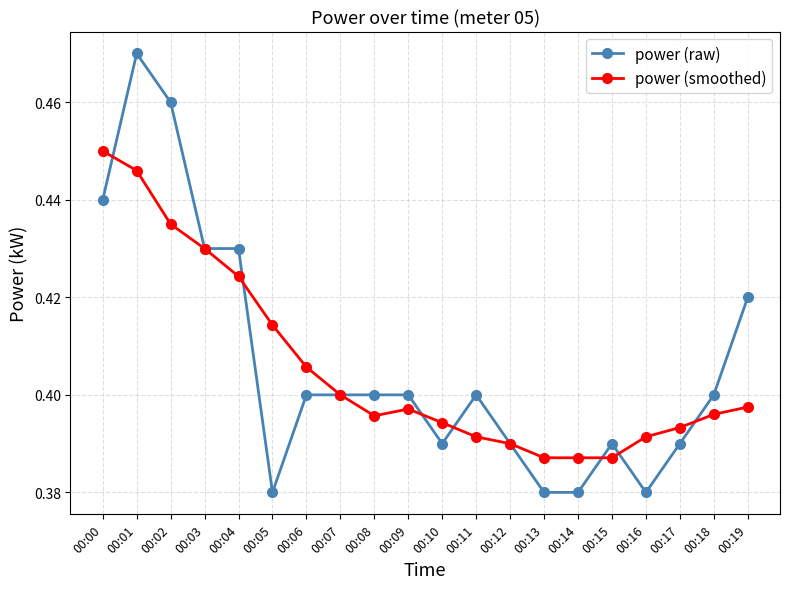

At which category does the chart reach its peak across all series?

00:01